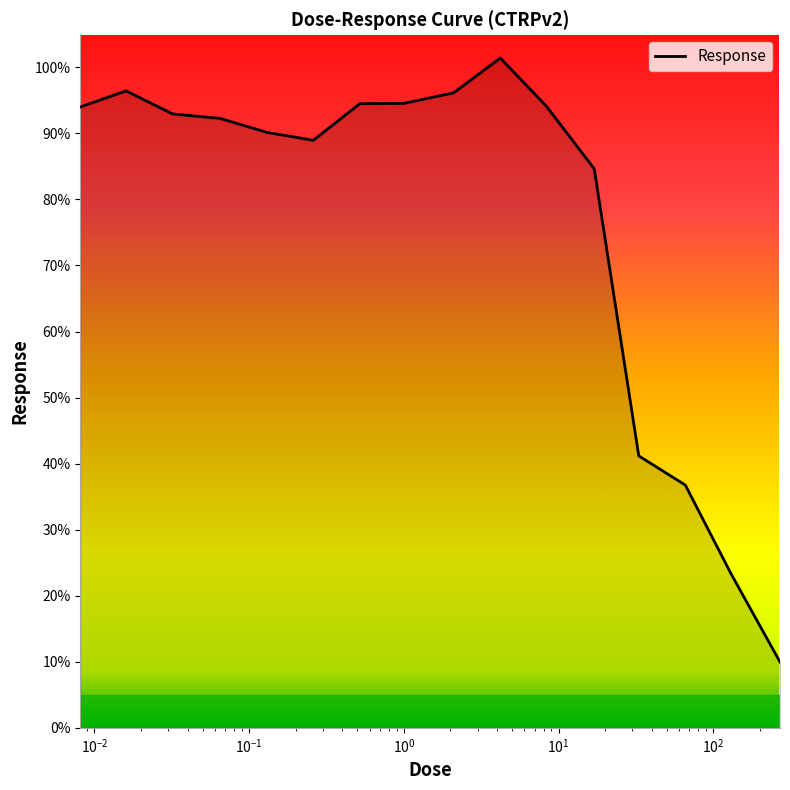

What is the minimum value shown in the chart?

10.0